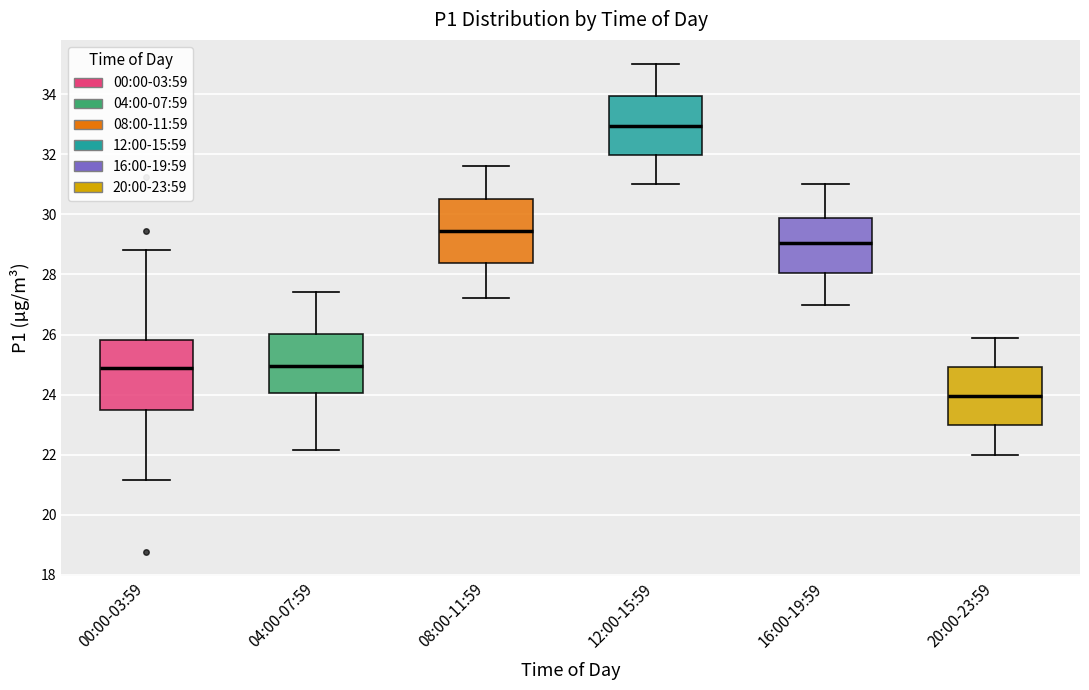

Where does the lower whisker of the box for 04:00-07:59 end on the y-axis? The values are not printed on the chart, so give them approximately, as read against the axis.

22.2